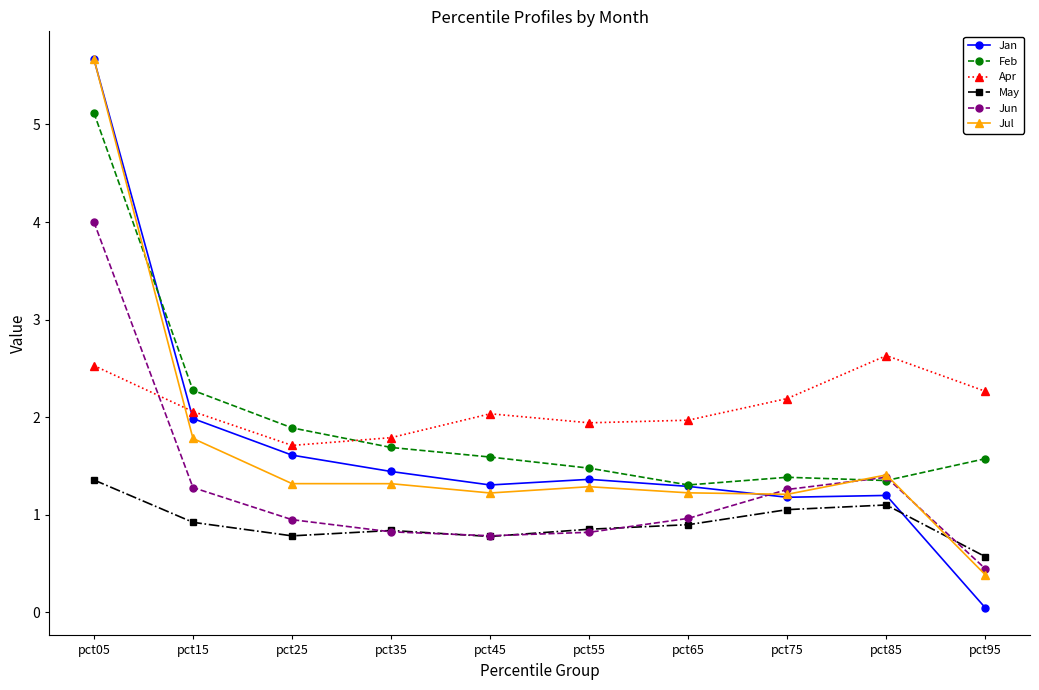

What value does the May series have at pct65?

0.9